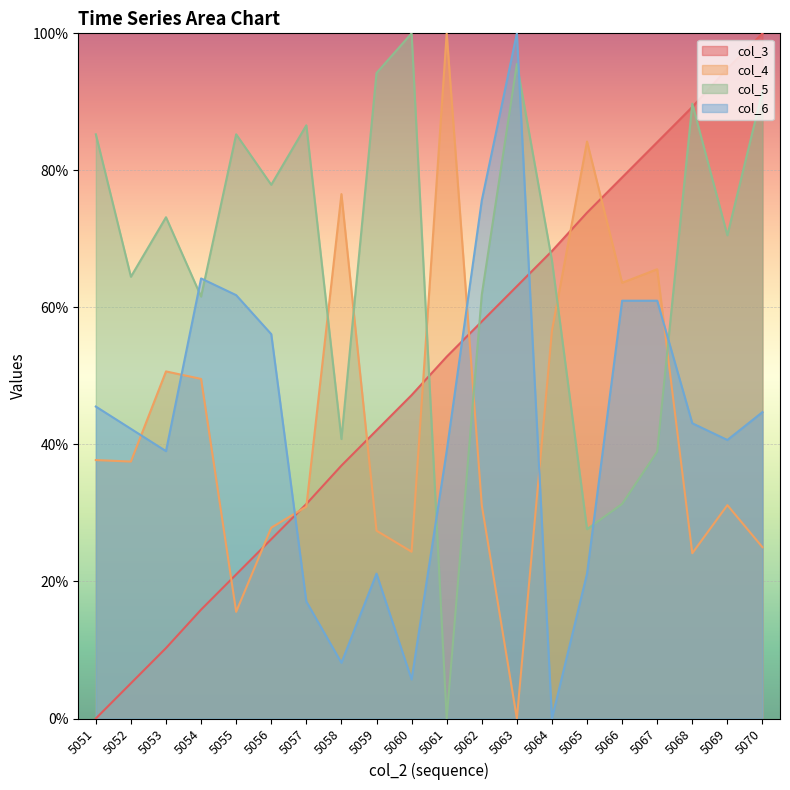

True or false: col_5 has more than 2 points higher than both neighbors.

True